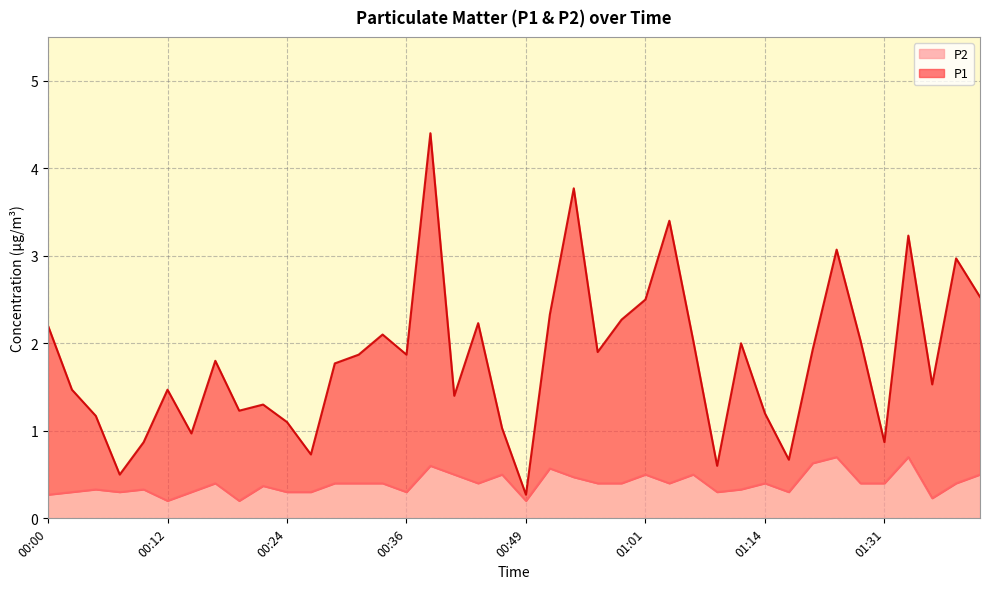

What are all the series names shown in the legend?

P2, P1